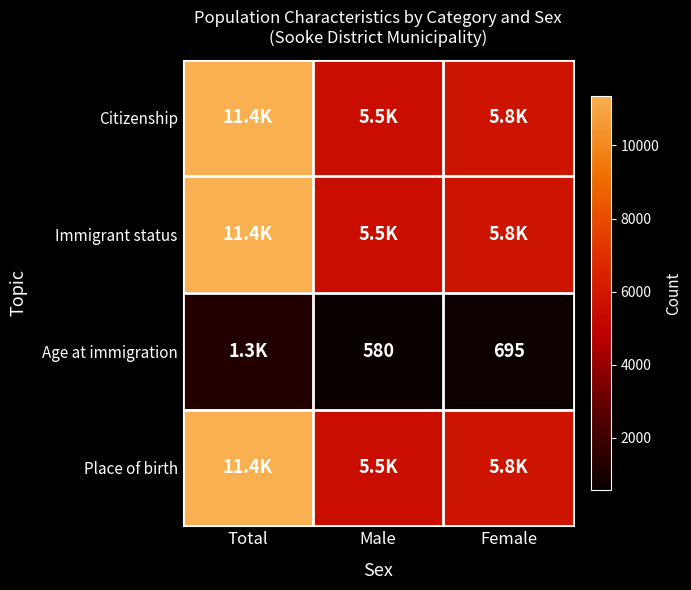

Rank the series at Total from lowest to highest value.

Age at immigration, Citizenship, Immigrant status, Place of birth